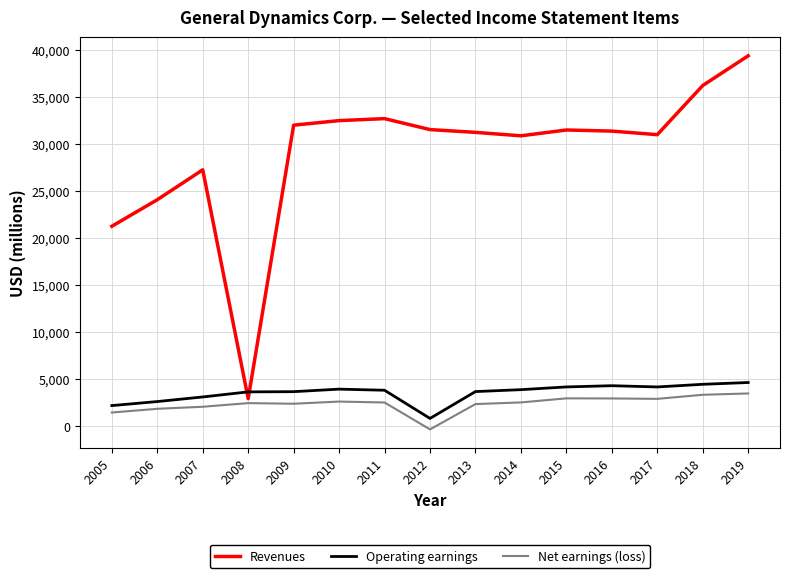

Which series changed the most between 2016 and 2019?

Revenues